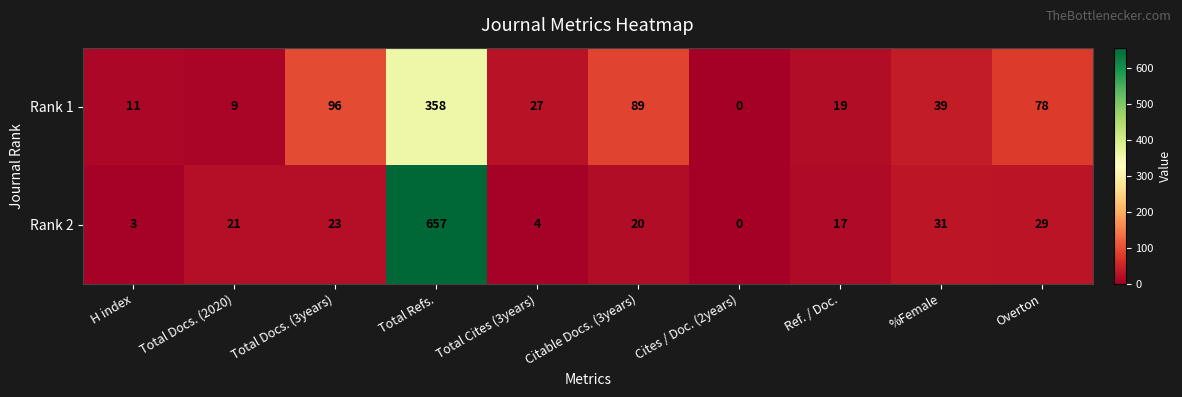

Reading left to right, list all the values displayed in this chart.

Rank 1: 11	9	96	358	27	89	0	19	39	78
Rank 2: 3	21	23	657	4	20	0	17	31	29